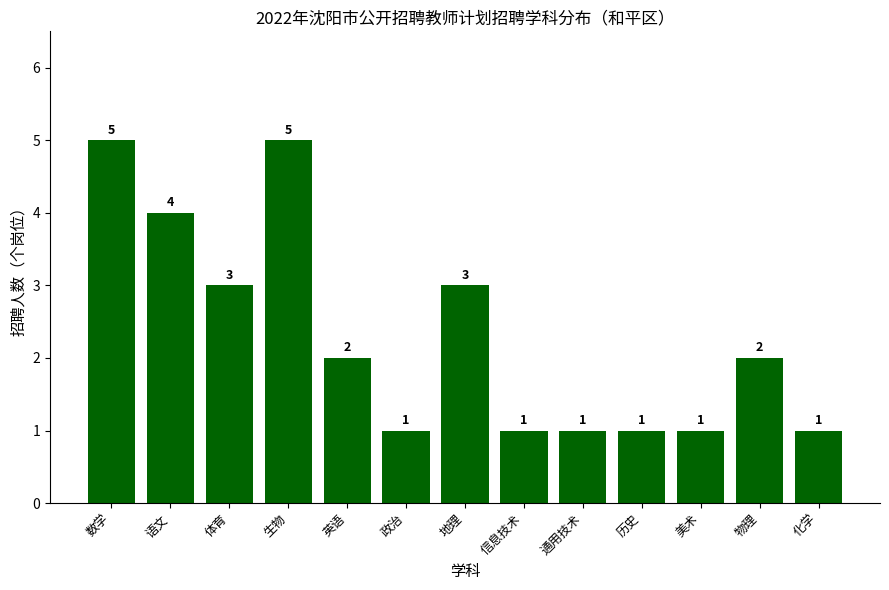

The chart shows a value of 1 at 信息技术. True or false?

True